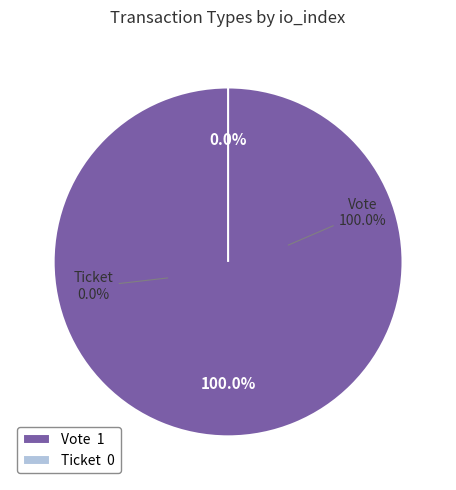

The Vote slice represents 100% of the pie. True or false?

True